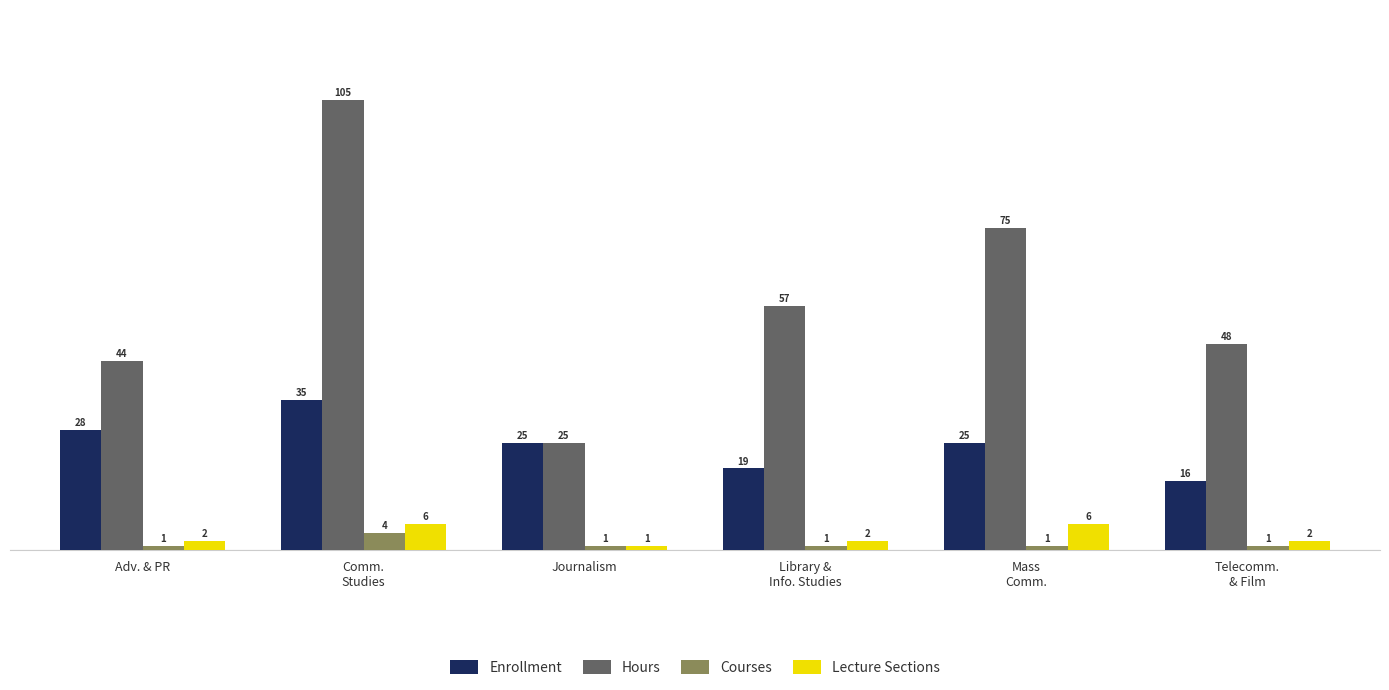

How many bars are there in each group?

4